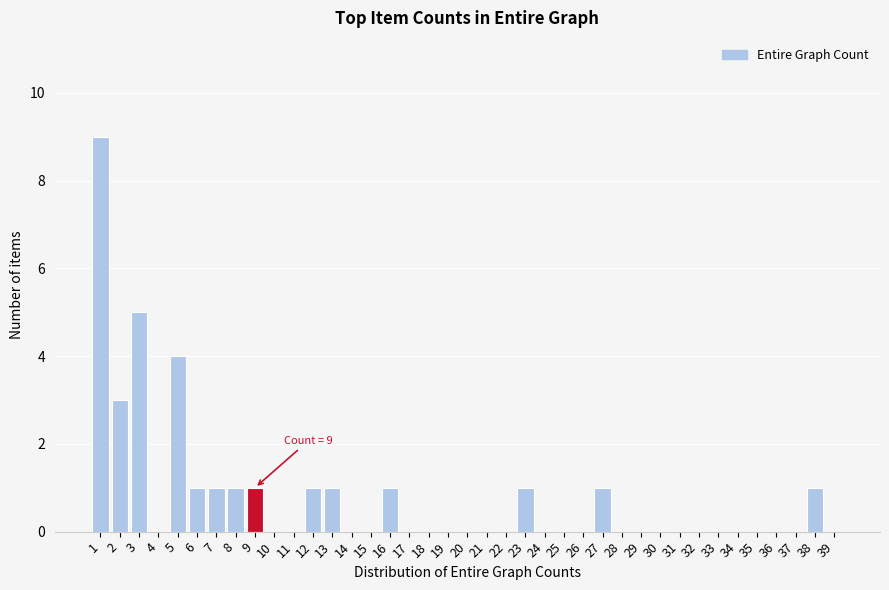

What is the greatest value displayed?

9